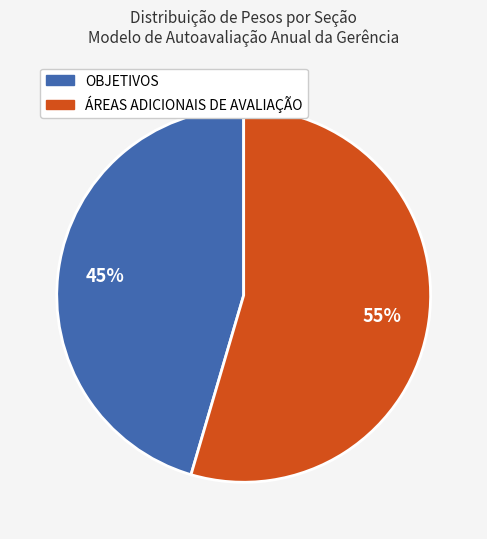

How many slices are in this pie chart?

2